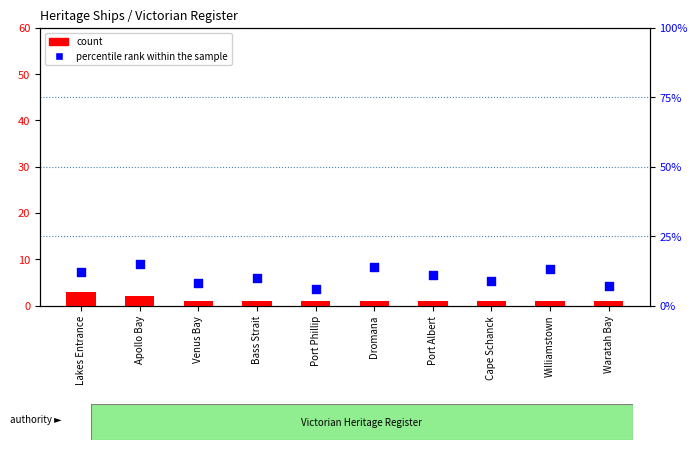

Which series has the largest total across all categories?

percentile rank within the sample